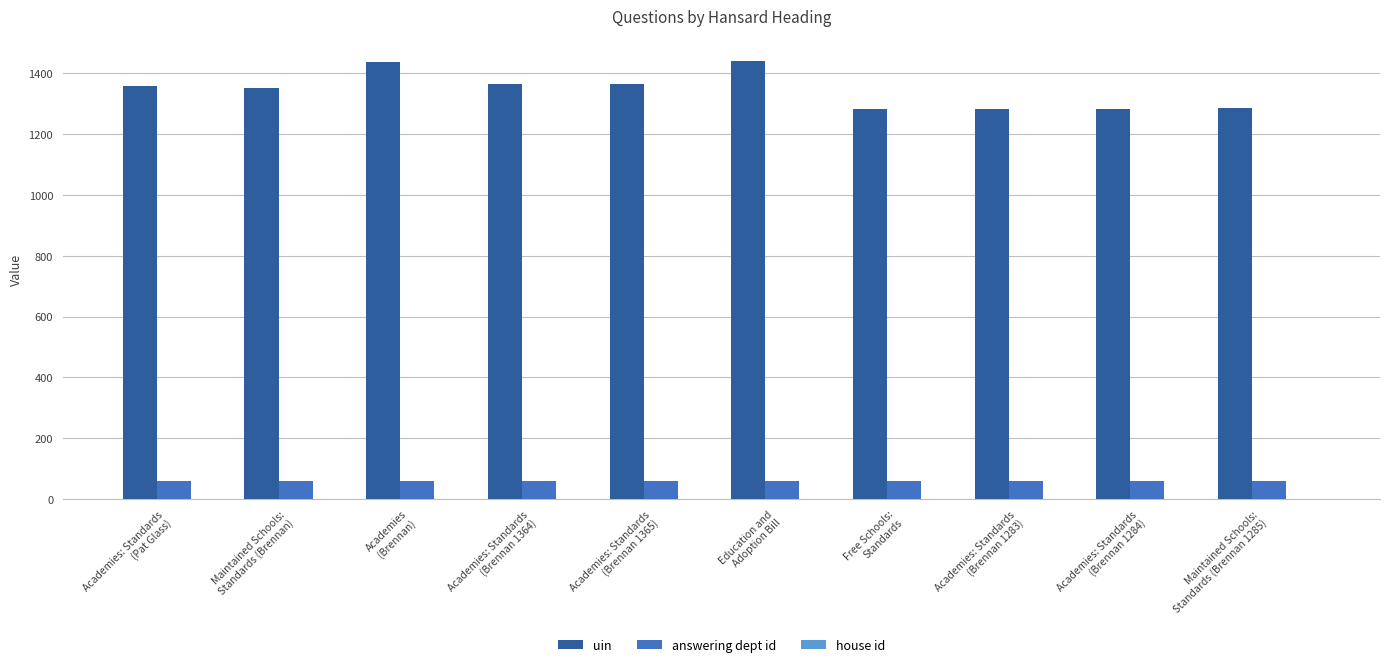

What is the sum of all uin values?

13454